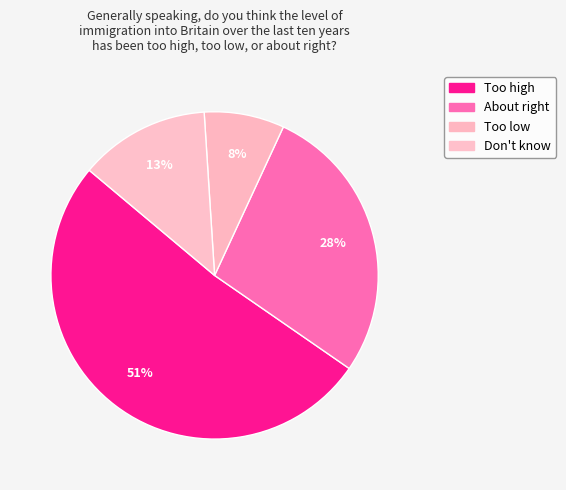

What portion of the pie excludes Too high?

48.5%